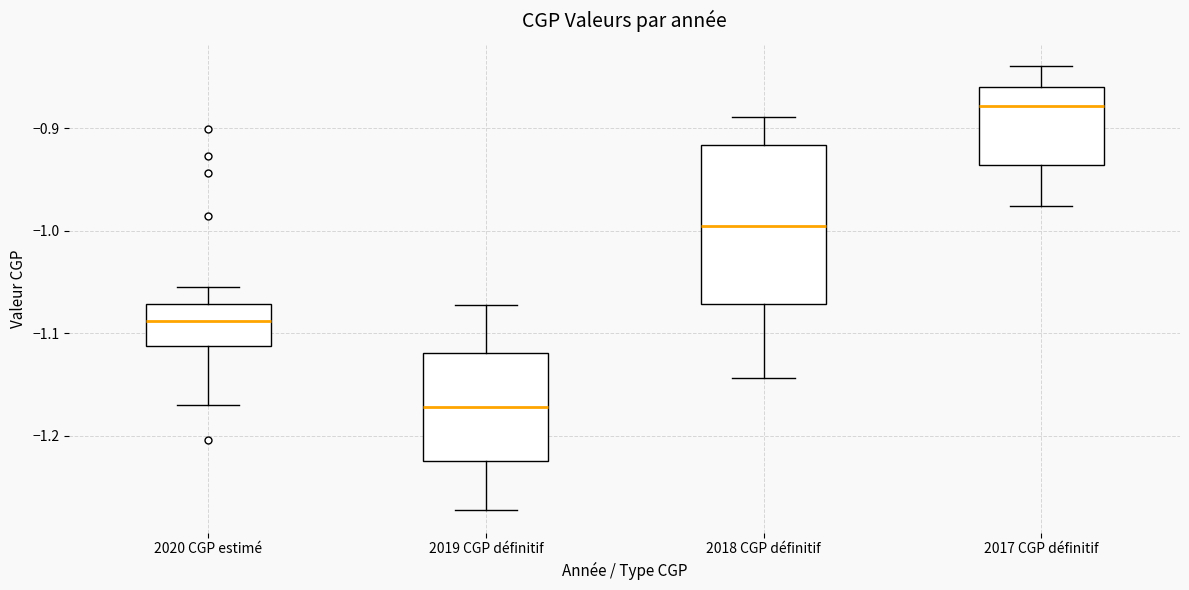

Reading left to right, transcribe this box plot: for each box, give where its median line is, the range the box spans, and where its two whiskers end, as read against the y-axis. The values are not printed on the chart, so give them approximately, as read against the axis.

2020 CGP estimé: median -1.09, box -1.11 to -1.07, whiskers -1.17 to -1.05
2019 CGP définitif: median -1.17, box -1.23 to -1.12, whiskers -1.27 to -1.07
2018 CGP définitif: median -1.00, box -1.07 to -0.92, whiskers -1.14 to -0.89
2017 CGP définitif: median -0.88, box -0.94 to -0.86, whiskers -0.98 to -0.84